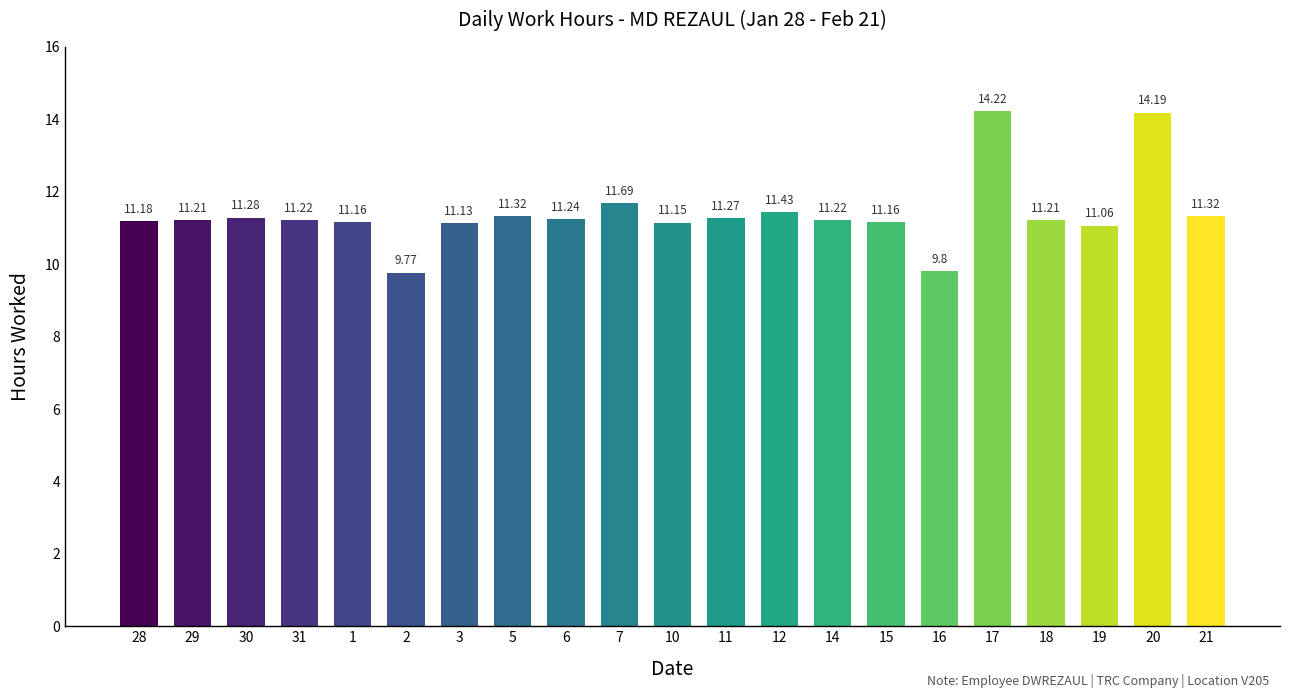

What is the difference between the second highest and second lowest values?

4.4